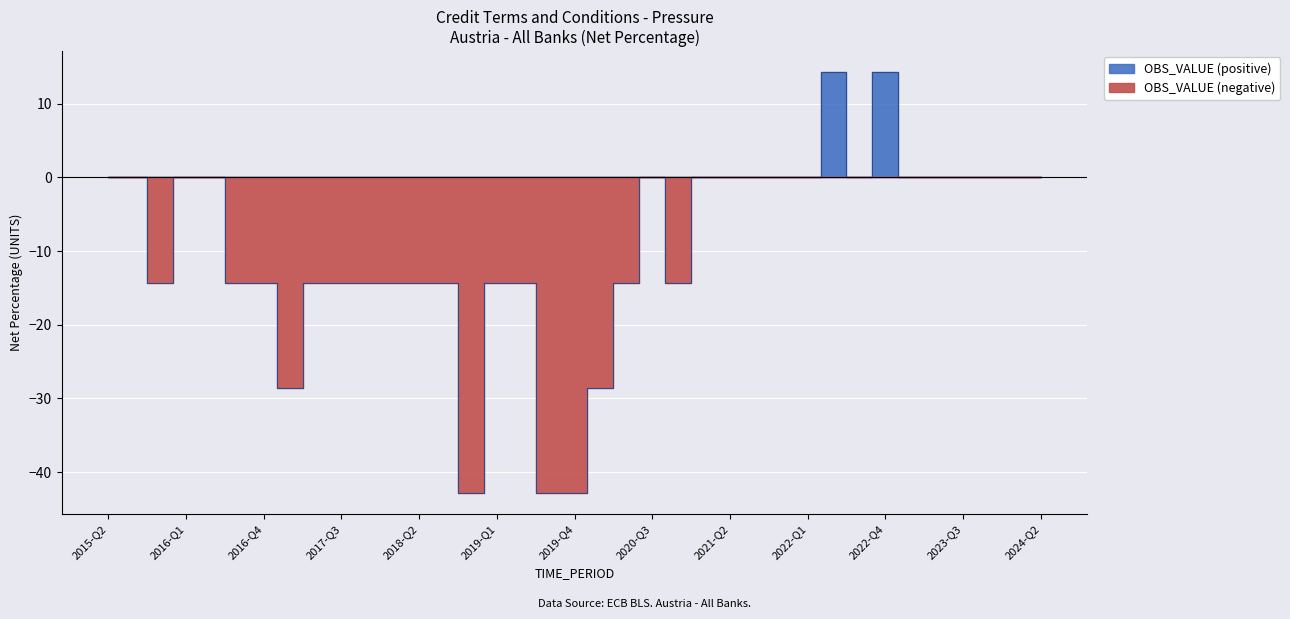

Which has a higher value, 2019-Q3 or 2016-Q2?

2016-Q2